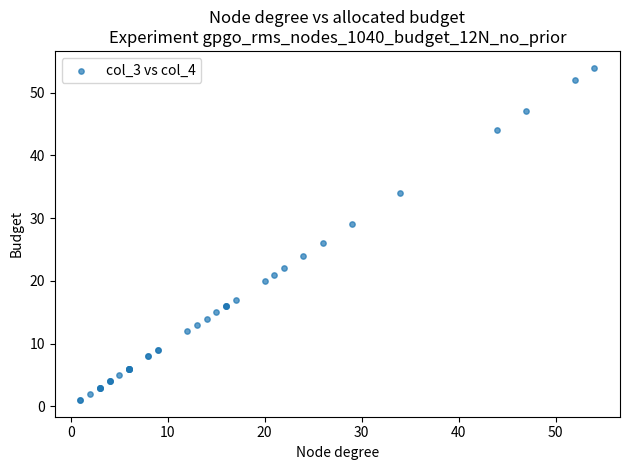

What Y value in the scatter plot is closest to 27?

26